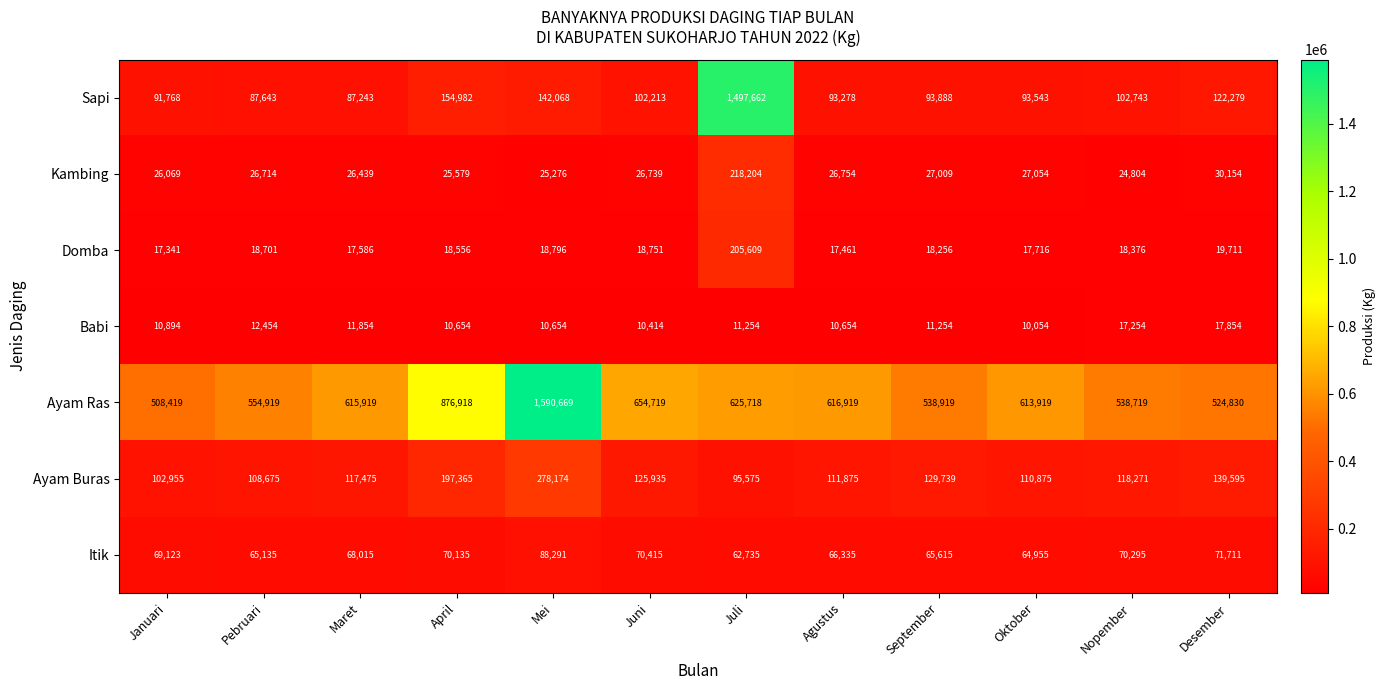

How many data points in Babi are less than 11254?

6